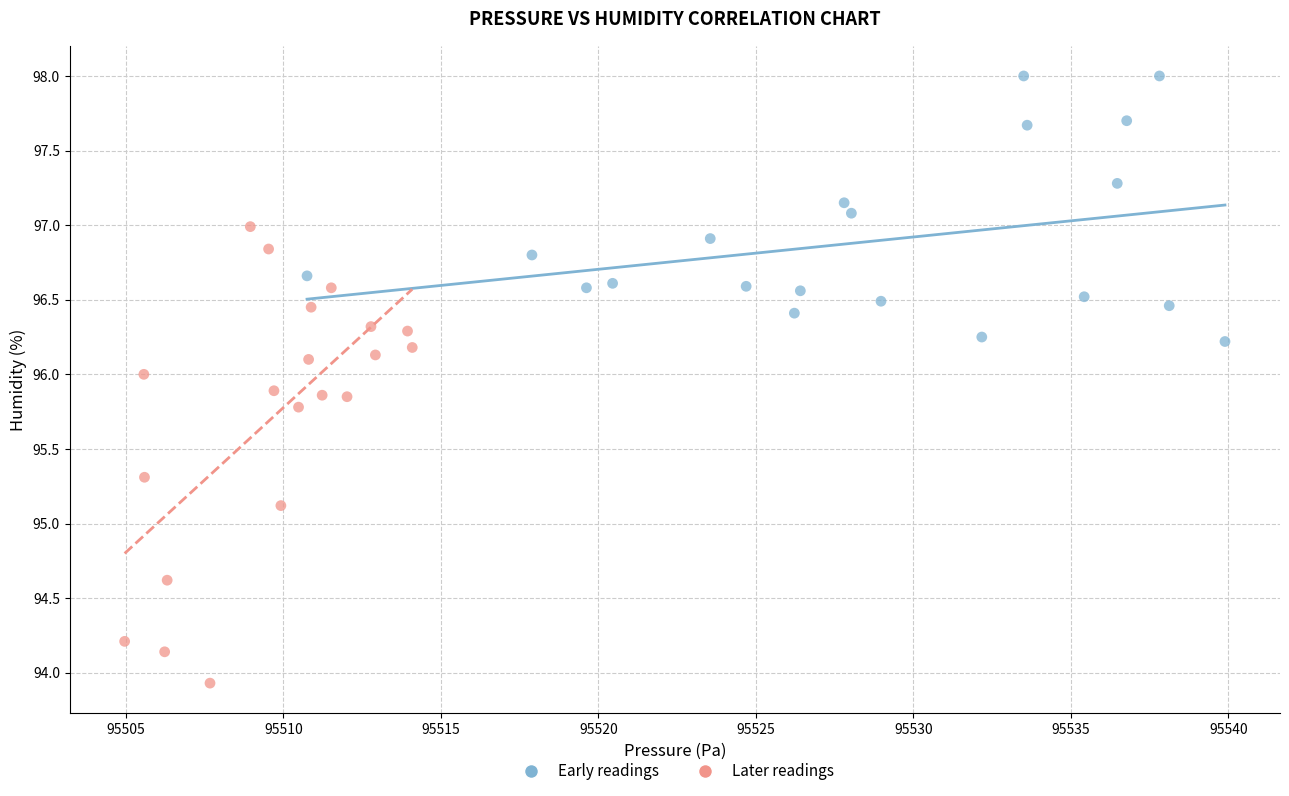

Which series has the widest spread of Y values?

Later readings